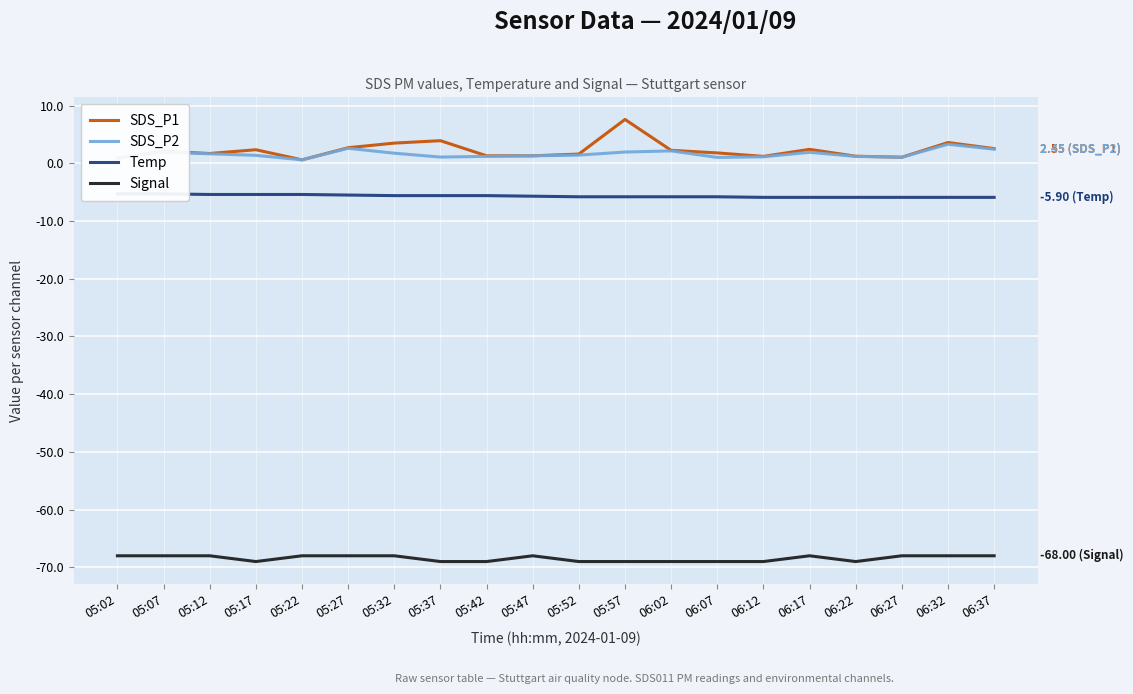

At which category is the sum across all series the highest?

05:57